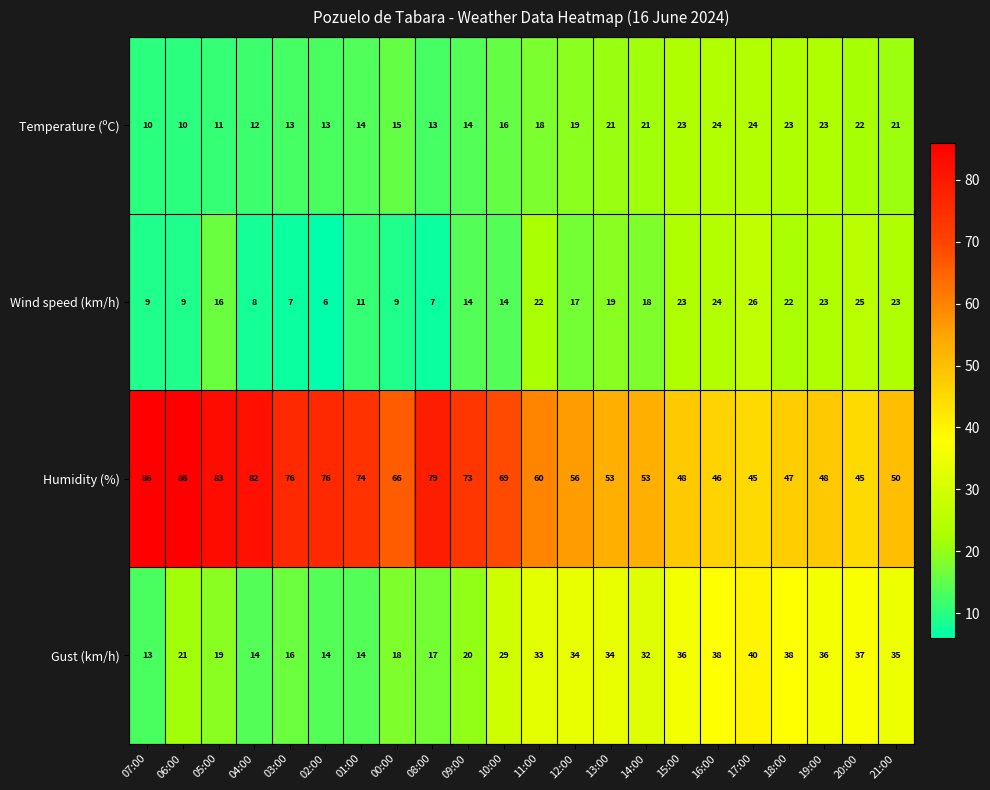

What is the sum of all Humidity (%) values?

1401